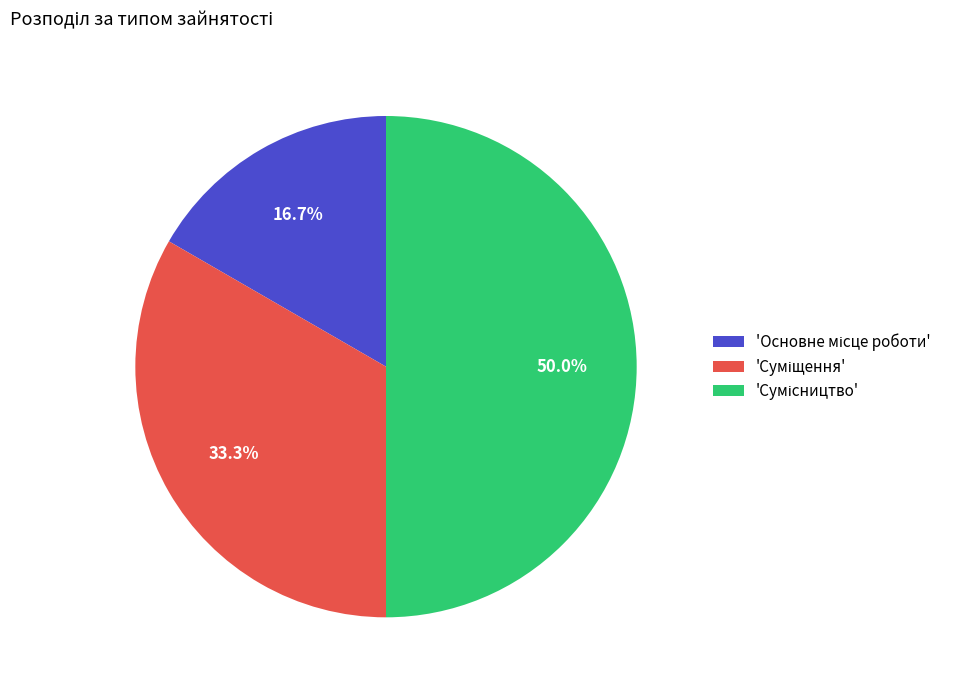

Rank the categories by value from lowest to highest.

Основне місце роботи, Суміщення, Сумісництво